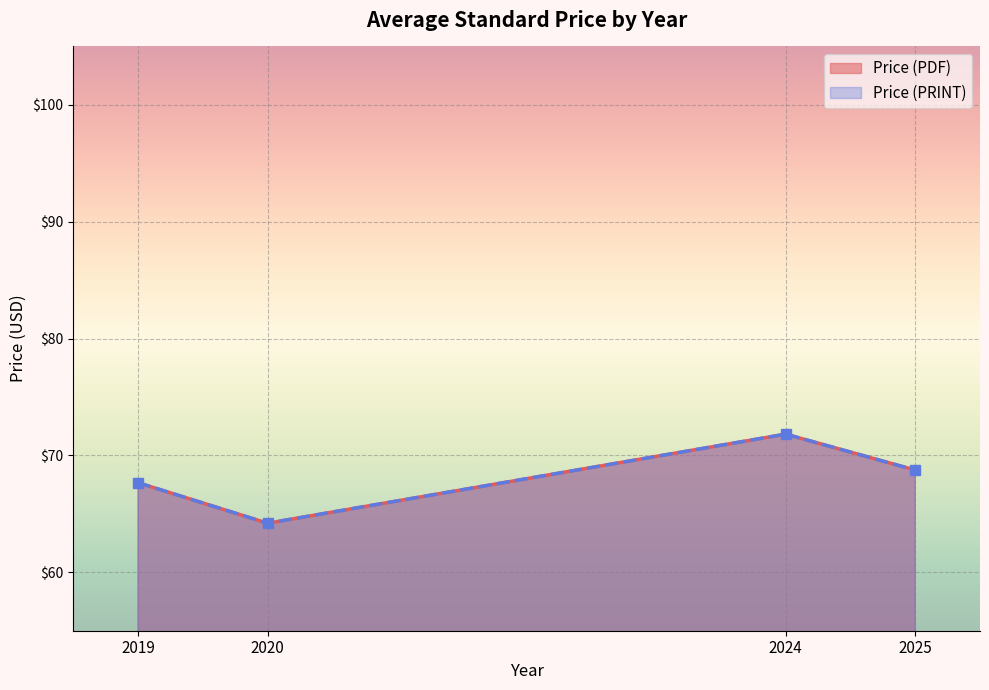

Does the chart display data point markers on the line(s)?

Yes